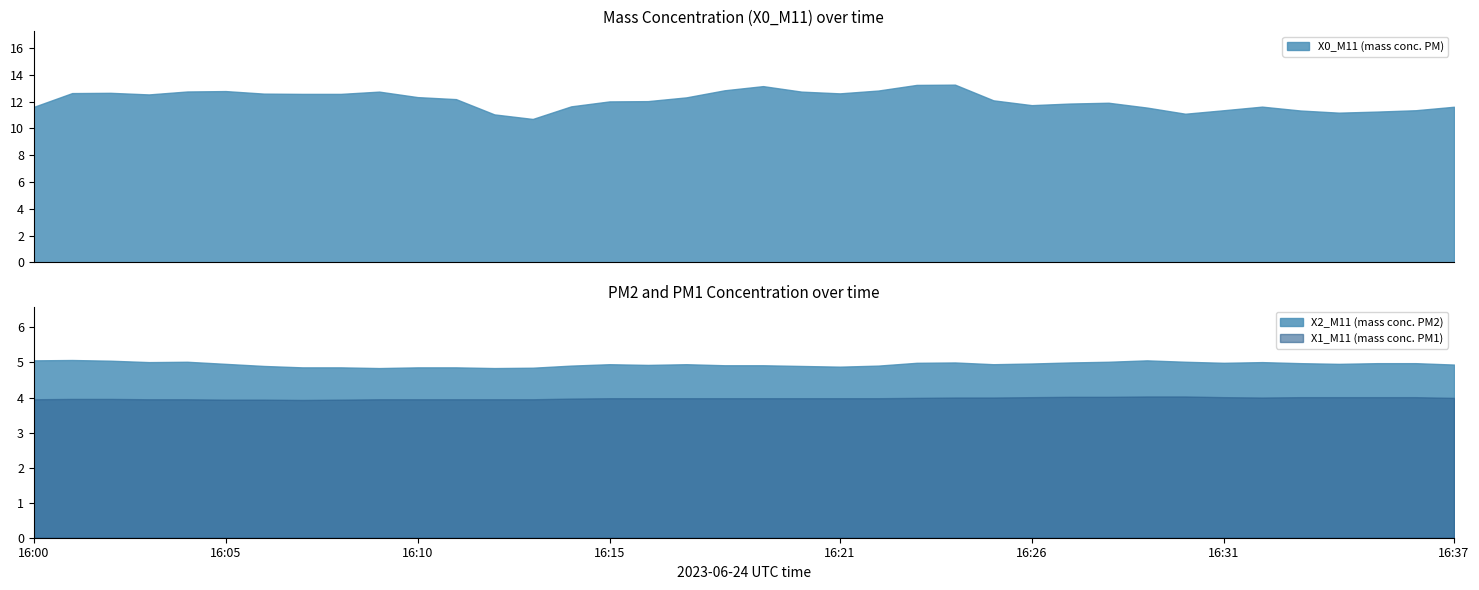

Between 16:32 and 16:28, which is larger?

16:28